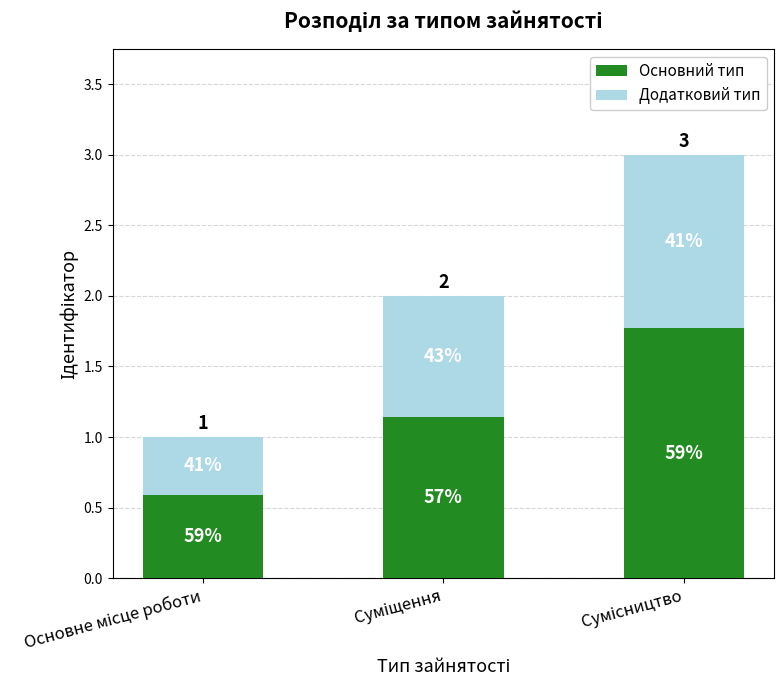

Does the chart contain any negative values?

No